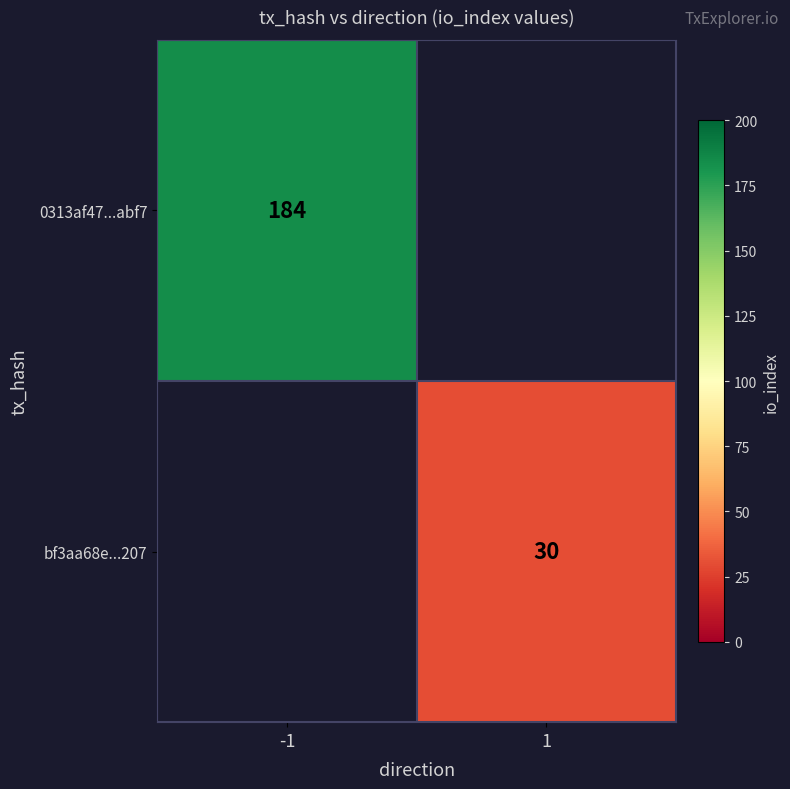

The value of bf3aa68e...207 at 1 is 30. True or false?

True